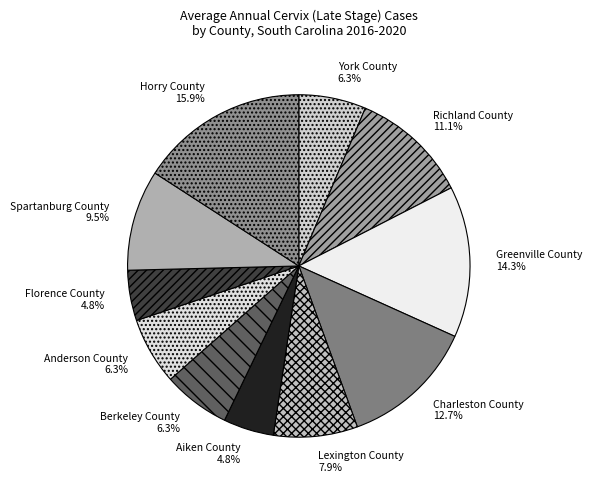

To the nearest percent, what is the difference between the largest and smallest slice percentages?

11%